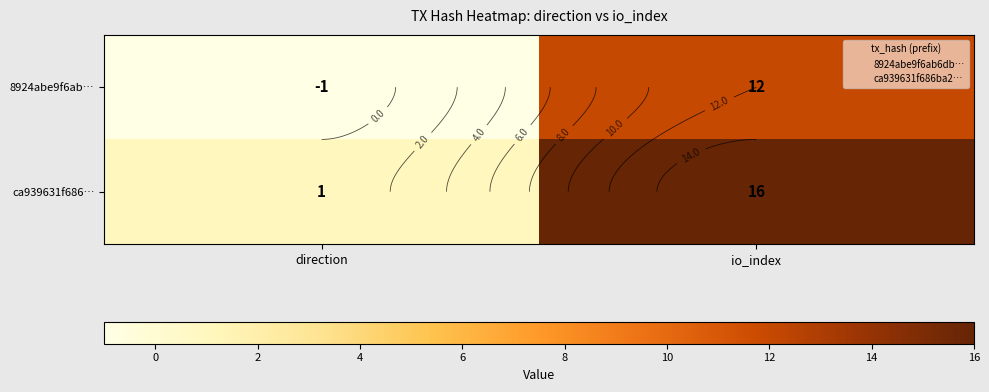

The value of 8924abe9f6ab… at direction is -1. True or false?

True